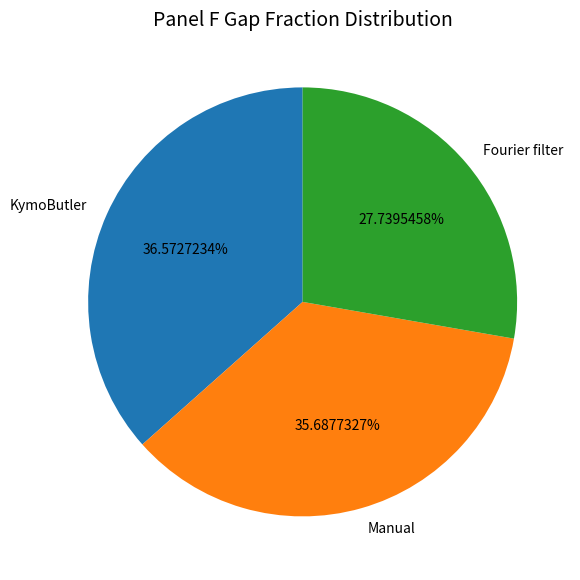

What is the ratio of the value at KymoButler to the value at Fourier filter?

1.3